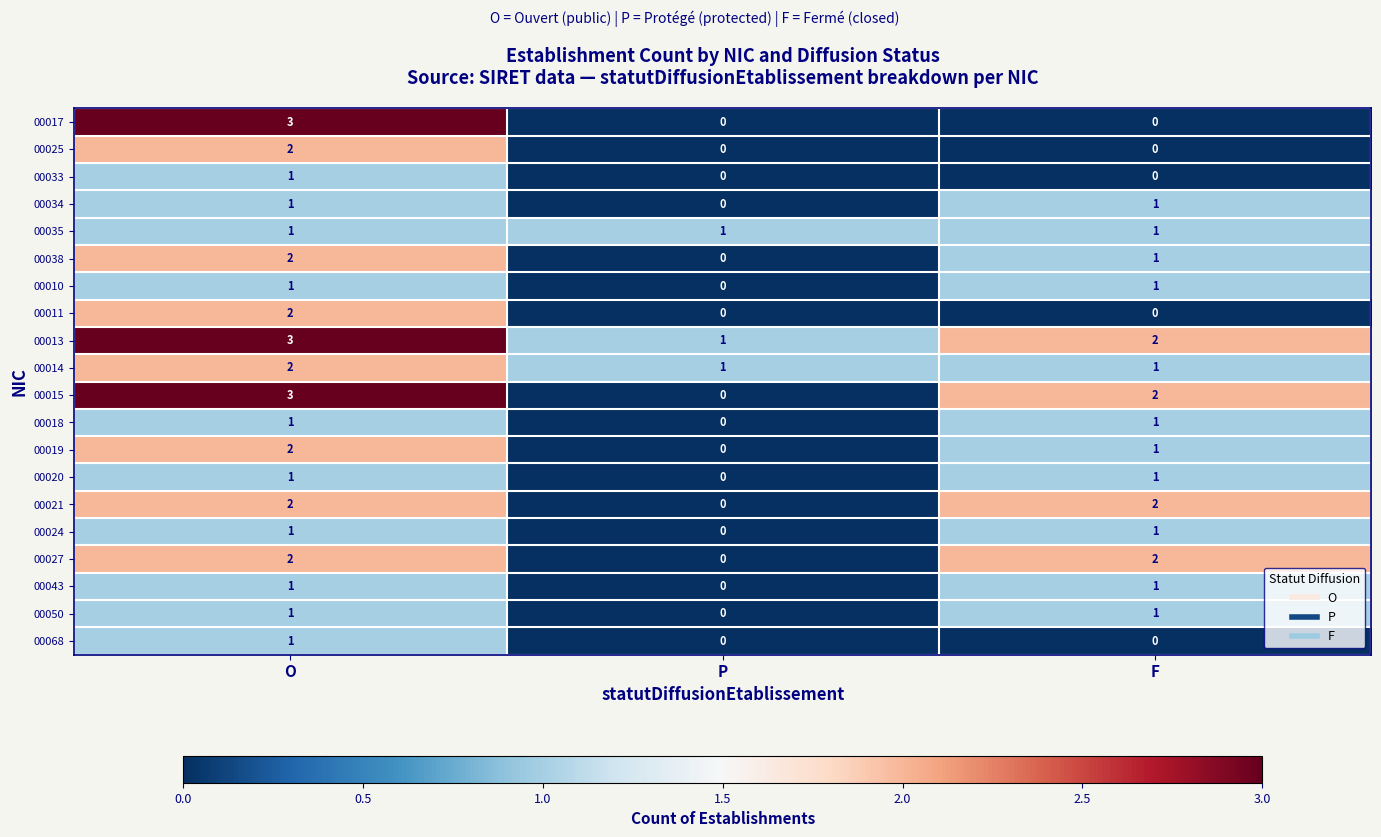

What is the total value across all series at P?

3